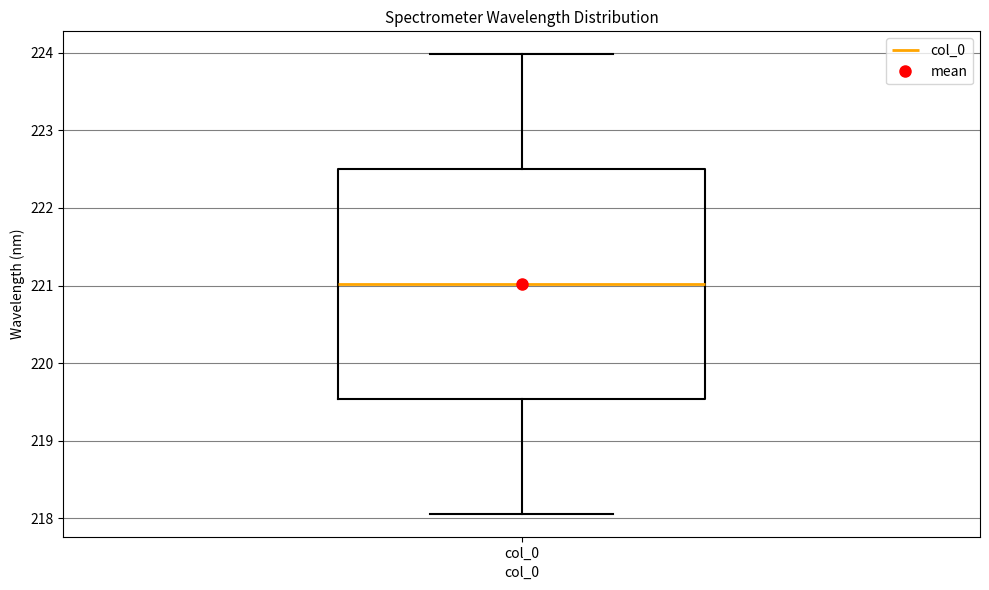

Transcribe this box plot: give where the median line is, the range the box spans, and where the two whiskers end, as read against the y-axis. The values are not printed on the chart, so give them approximately, as read against the axis.

median 221.0, box 219.5 to 222.5, whiskers 218.1 to 224.0